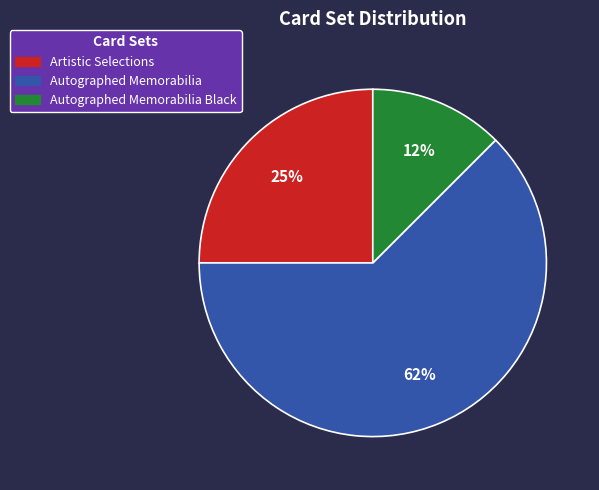

Between Autographed Memorabilia Black and Artistic Selections, which is larger?

Artistic Selections